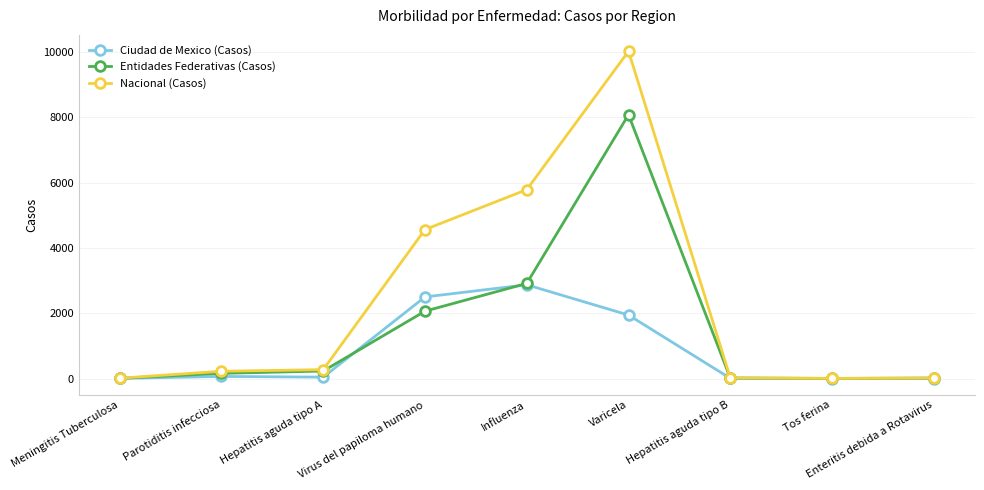

The Ciudad de Mexico (Casos) series shows 731 at Varicela. True or false?

False